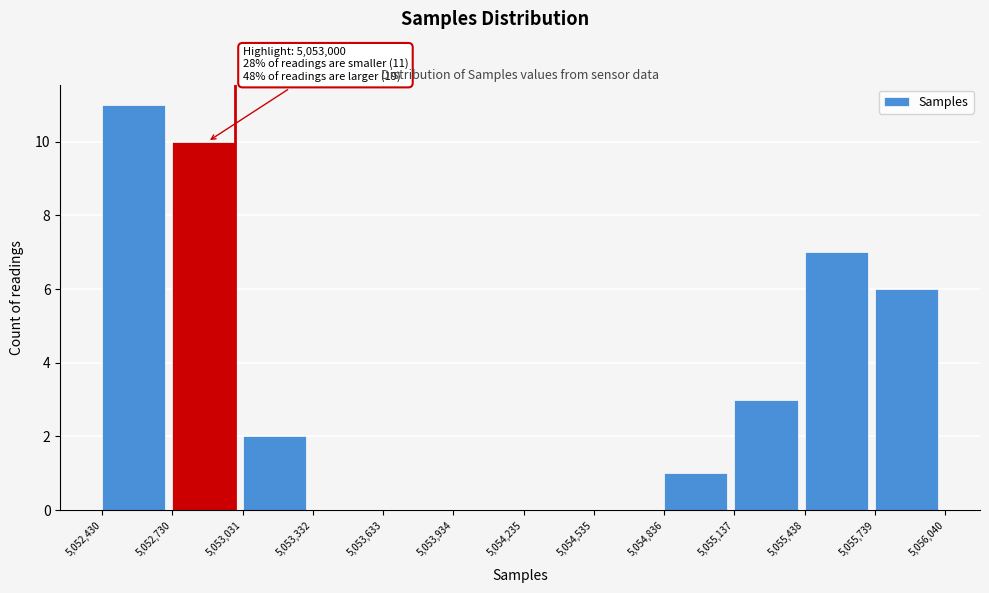

Over which range of the x-axis is the bar tallest?

5,052,430 to 5,052,730